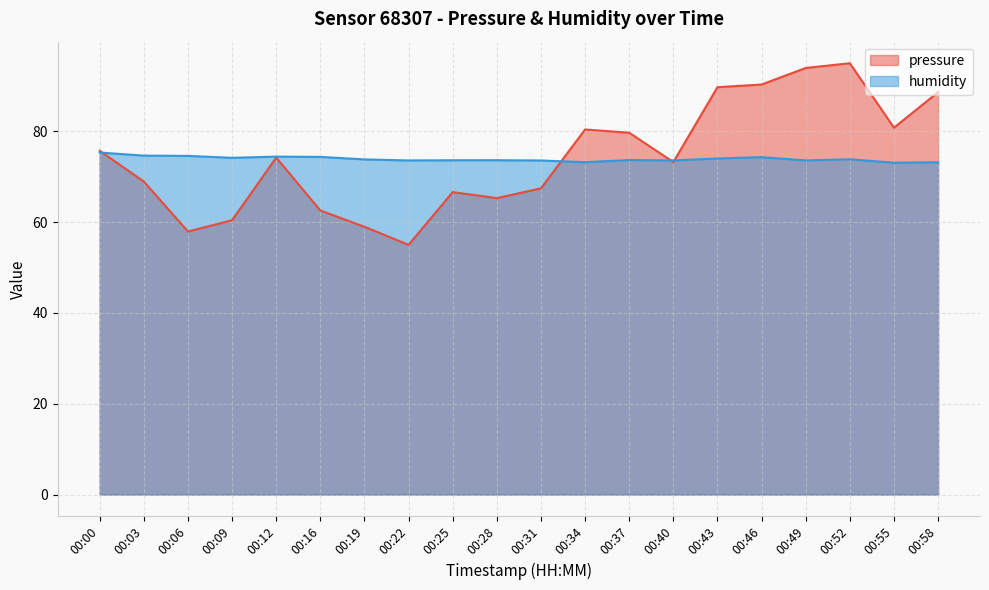

What is the difference between the highest and lowest values at 00:03?

5.7